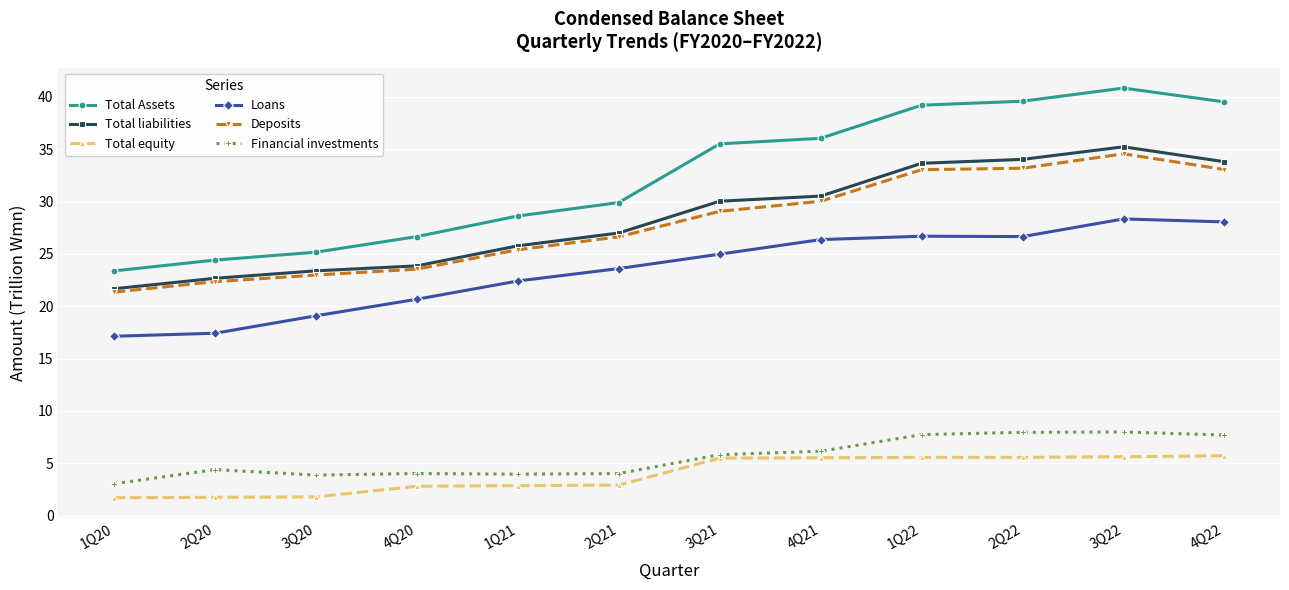

What is the value of the Total liabilities point at the 9th from the left?

33.7